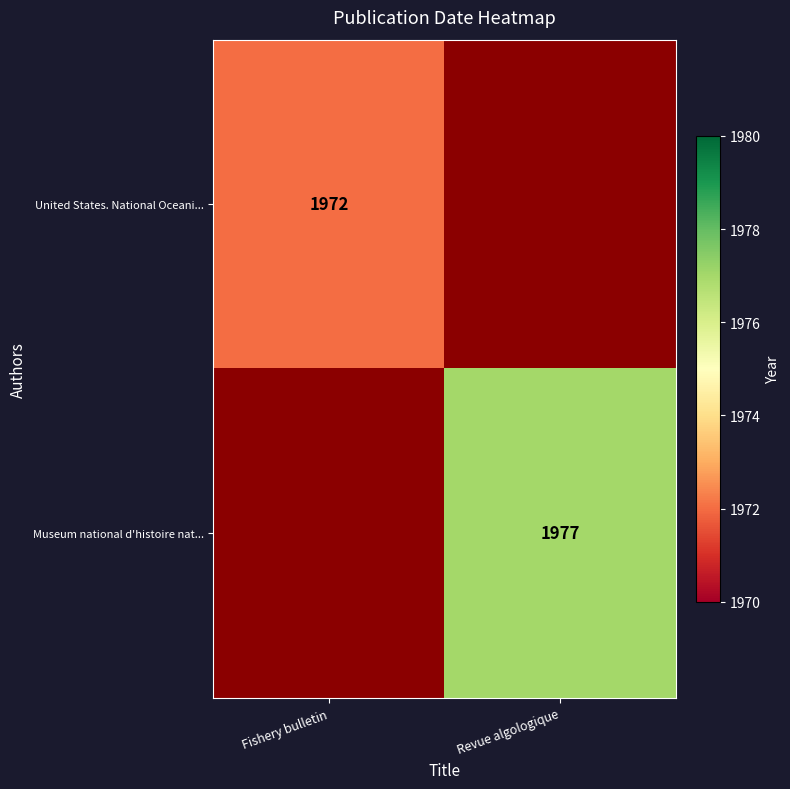

Between Fishery bulletin and Revue algologique, which is larger?

Fishery bulletin